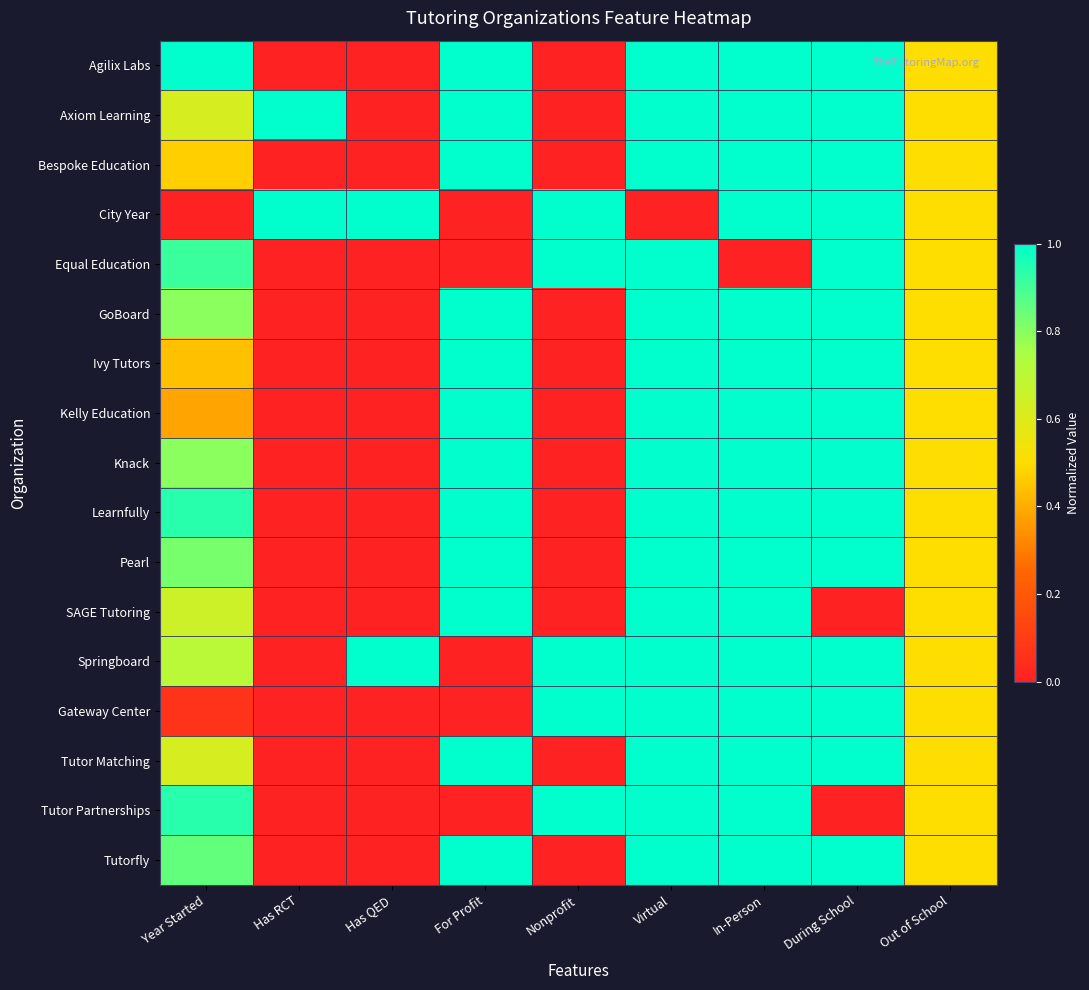

Reading left to right, what are all the values shown in this chart?

Agilix Labs: Year Started=1.0	Has RCT=0.0	Has QED=0.0	For Profit=1.0	Nonprofit=0.0	Virtual=1.0	In-Person=1.0	During School=1.0	Out of School=0.5
Axiom Learning: Year Started=0.6	Has RCT=1.0	Has QED=0.0	For Profit=1.0	Nonprofit=0.0	Virtual=1.0	In-Person=1.0	During School=1.0	Out of School=0.5
Bespoke Education: Year Started=0.5	Has RCT=0.0	Has QED=0.0	For Profit=1.0	Nonprofit=0.0	Virtual=1.0	In-Person=1.0	During School=1.0	Out of School=0.5
City Year: Year Started=0.0	Has RCT=1.0	Has QED=1.0	For Profit=0.0	Nonprofit=1.0	Virtual=0.0	In-Person=1.0	During School=1.0	Out of School=0.5
Equal Education: Year Started=0.9	Has RCT=0.0	Has QED=0.0	For Profit=0.0	Nonprofit=1.0	Virtual=1.0	In-Person=0.0	During School=1.0	Out of School=0.5
GoBoard: Year Started=0.8	Has RCT=0.0	Has QED=0.0	For Profit=1.0	Nonprofit=0.0	Virtual=1.0	In-Person=1.0	During School=1.0	Out of School=0.5
Ivy Tutors: Year Started=0.4	Has RCT=0.0	Has QED=0.0	For Profit=1.0	Nonprofit=0.0	Virtual=1.0	In-Person=1.0	During School=1.0	Out of School=0.5
Kelly Education: Year Started=0.4	Has RCT=0.0	Has QED=0.0	For Profit=1.0	Nonprofit=0.0	Virtual=1.0	In-Person=1.0	During School=1.0	Out of School=0.5
Knack: Year Started=0.8	Has RCT=0.0	Has QED=0.0	For Profit=1.0	Nonprofit=0.0	Virtual=1.0	In-Person=1.0	During School=1.0	Out of School=0.5
Learnfully: Year Started=0.9	Has RCT=0.0	Has QED=0.0	For Profit=1.0	Nonprofit=0.0	Virtual=1.0	In-Person=1.0	During School=1.0	Out of School=0.5
Pearl: Year Started=0.8	Has RCT=0.0	Has QED=0.0	For Profit=1.0	Nonprofit=0.0	Virtual=1.0	In-Person=1.0	During School=1.0	Out of School=0.5
SAGE Tutoring: Year Started=0.6	Has RCT=0.0	Has QED=0.0	For Profit=1.0	Nonprofit=0.0	Virtual=1.0	In-Person=1.0	During School=0.0	Out of School=0.5
Springboard: Year Started=0.7	Has RCT=0.0	Has QED=1.0	For Profit=0.0	Nonprofit=1.0	Virtual=1.0	In-Person=1.0	During School=1.0	Out of School=0.5
Gateway Center: Year Started=0.1	Has RCT=0.0	Has QED=0.0	For Profit=0.0	Nonprofit=1.0	Virtual=1.0	In-Person=1.0	During School=1.0	Out of School=0.5
Tutor Matching: Year Started=0.6	Has RCT=0.0	Has QED=0.0	For Profit=1.0	Nonprofit=0.0	Virtual=1.0	In-Person=1.0	During School=1.0	Out of School=0.5
Tutor Partnerships: Year Started=0.9	Has RCT=0.0	Has QED=0.0	For Profit=0.0	Nonprofit=1.0	Virtual=1.0	In-Person=1.0	During School=0.0	Out of School=0.5
Tutorfly: Year Started=0.9	Has RCT=0.0	Has QED=0.0	For Profit=1.0	Nonprofit=0.0	Virtual=1.0	In-Person=1.0	During School=1.0	Out of School=0.5